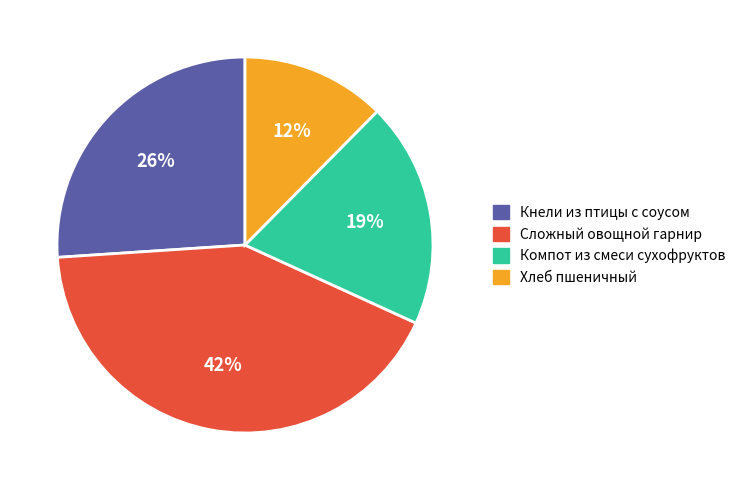

Is it true that Компот из смеси сухофруктов is 19% of the pie?

True